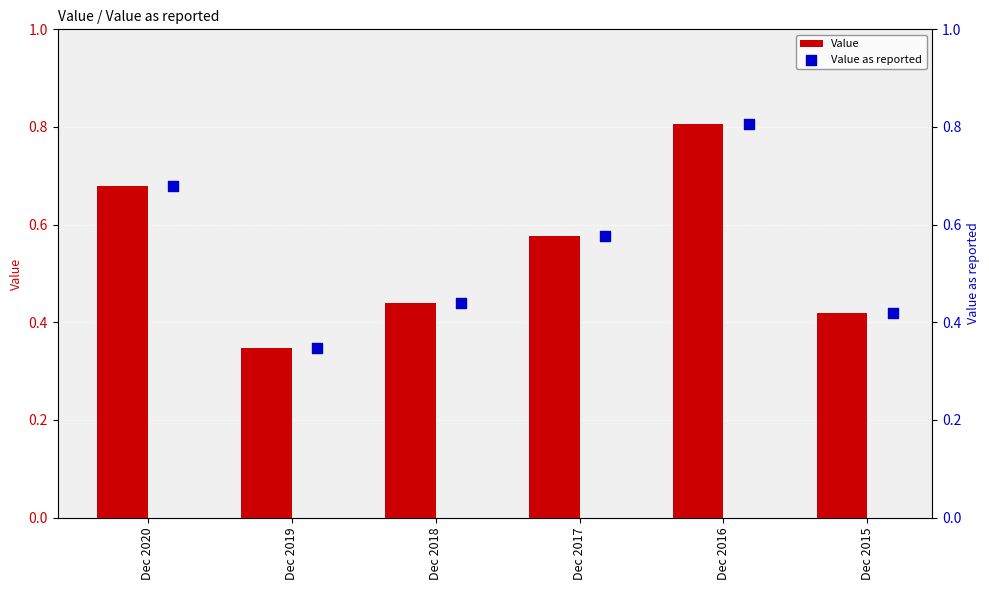

Which series reaches the maximum Y coordinate?

Value